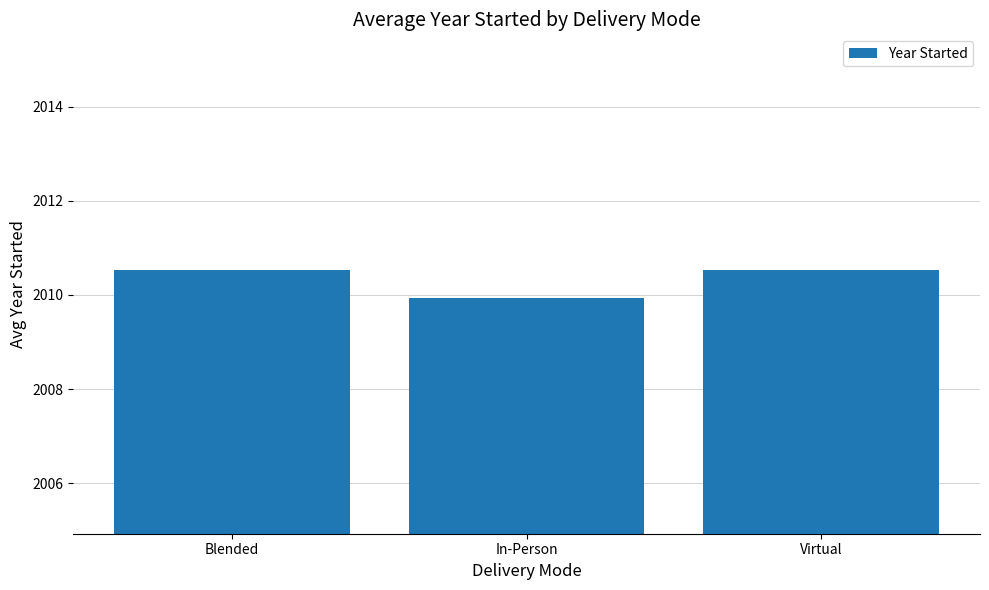

What is the minimum value shown in the chart?

2009.9